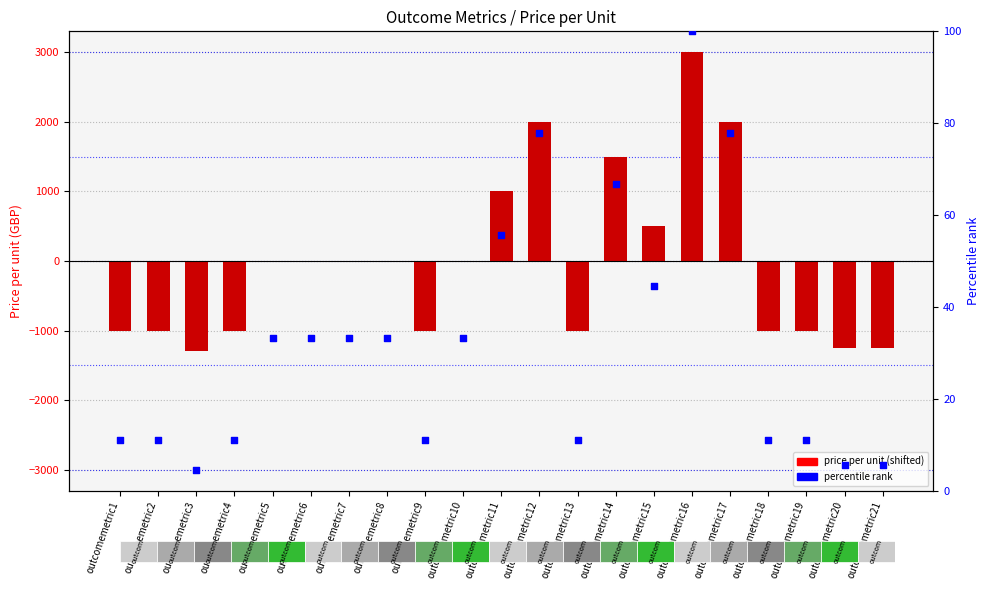

At how many categories does at least one series exceed 1583?

3